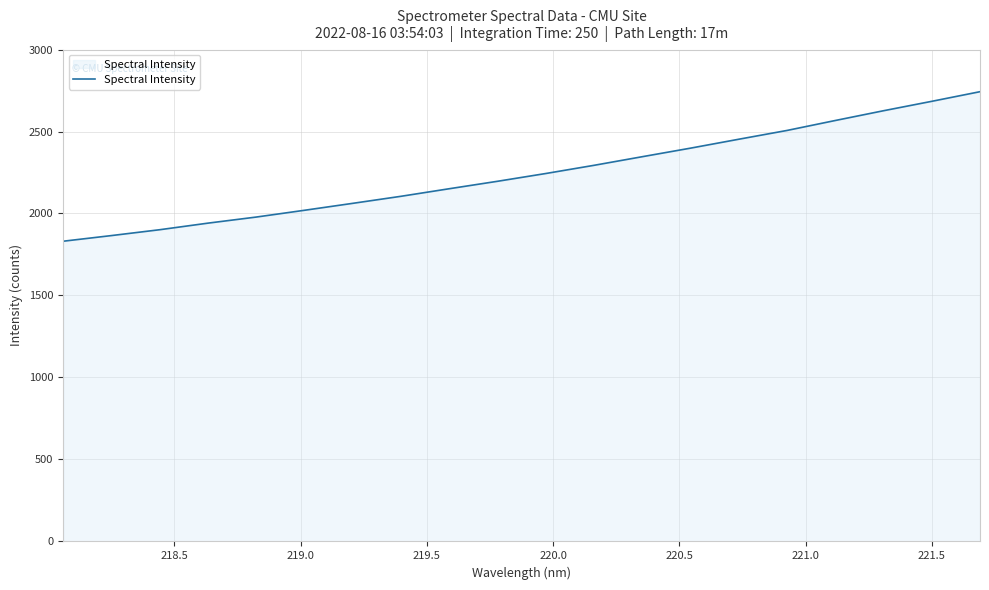

Does the chart have visible grid lines?

Yes